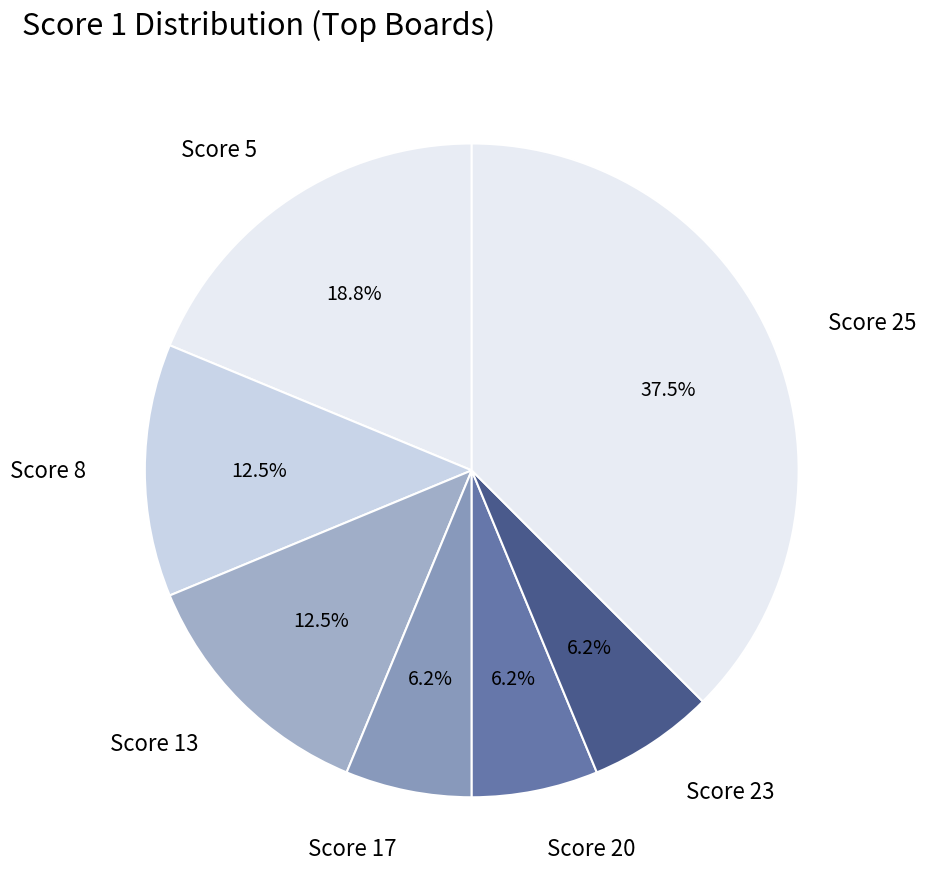

Is there a majority slice in this chart?

No